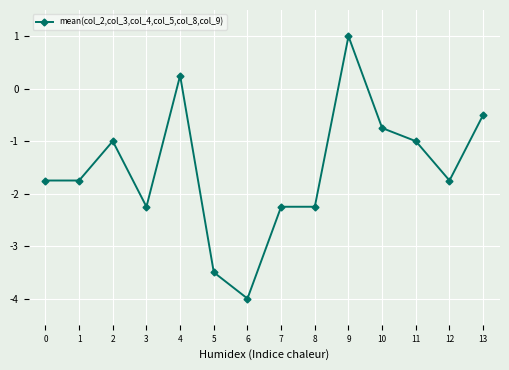

The chart shows a value of -6.4 at 6. True or false?

False